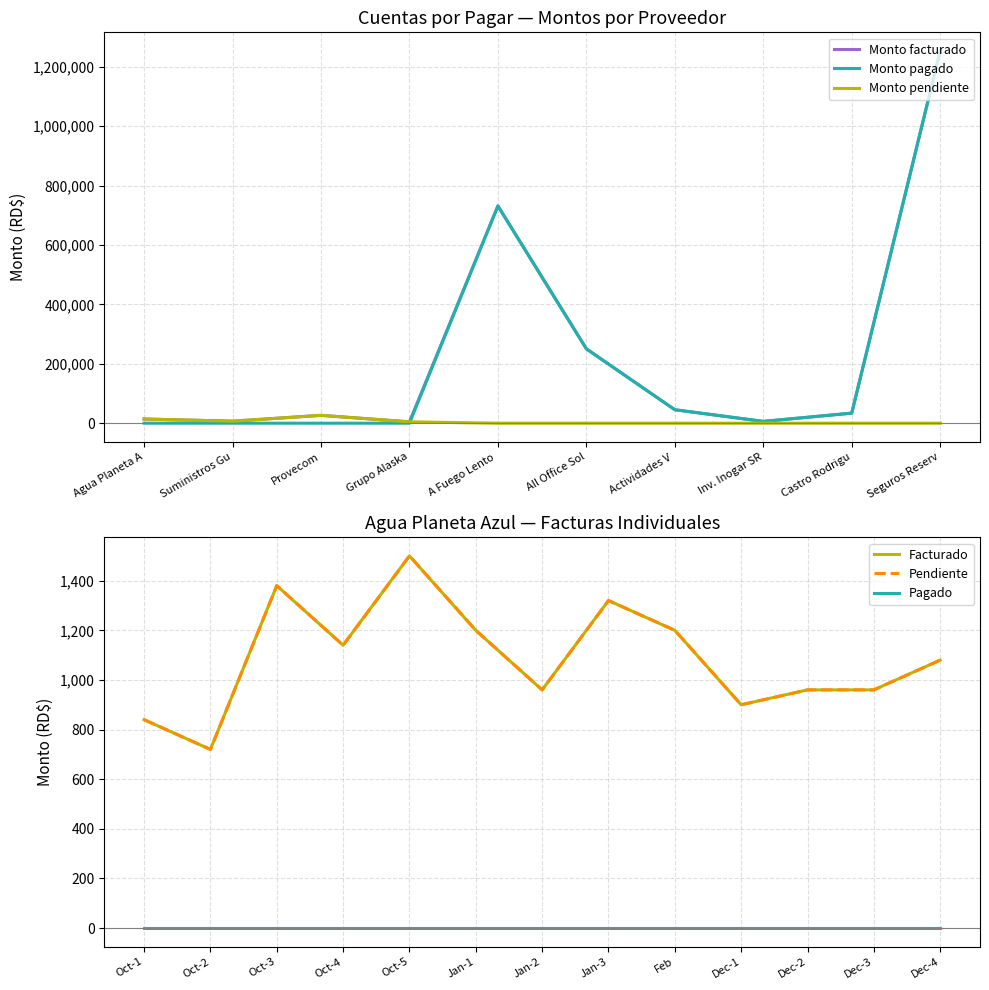

Does the chart display data point markers on the line(s)?

No